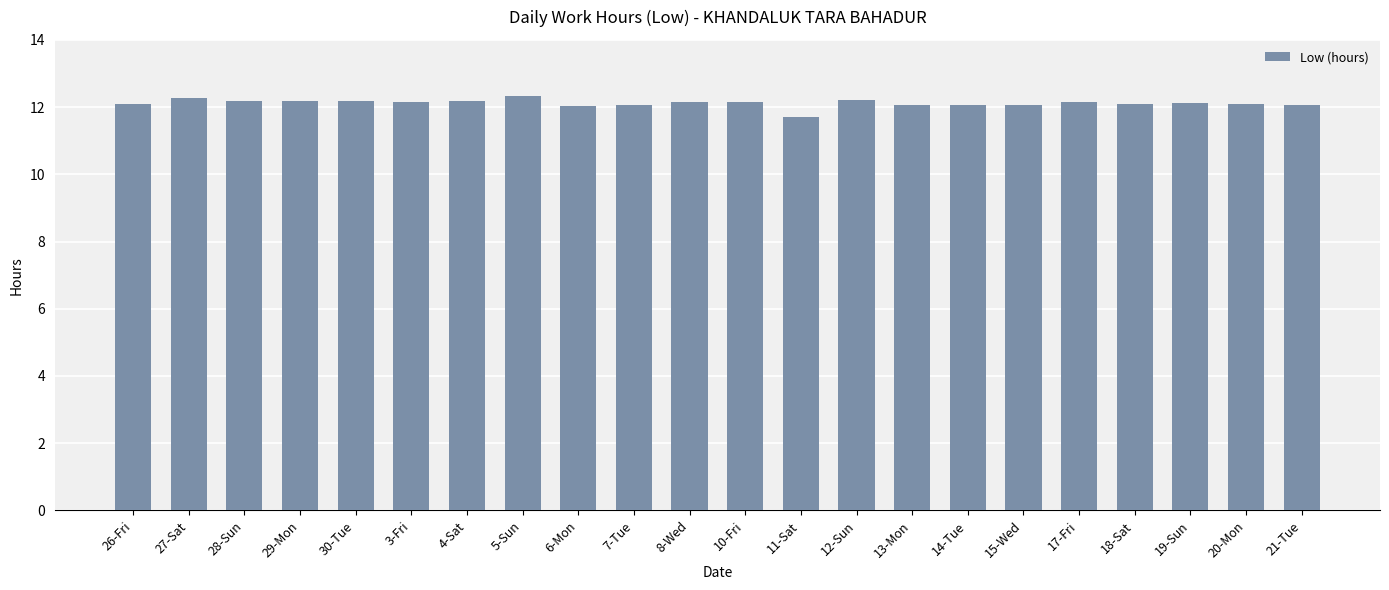

Is it true that the value at 13-Mon is 12.1?

True